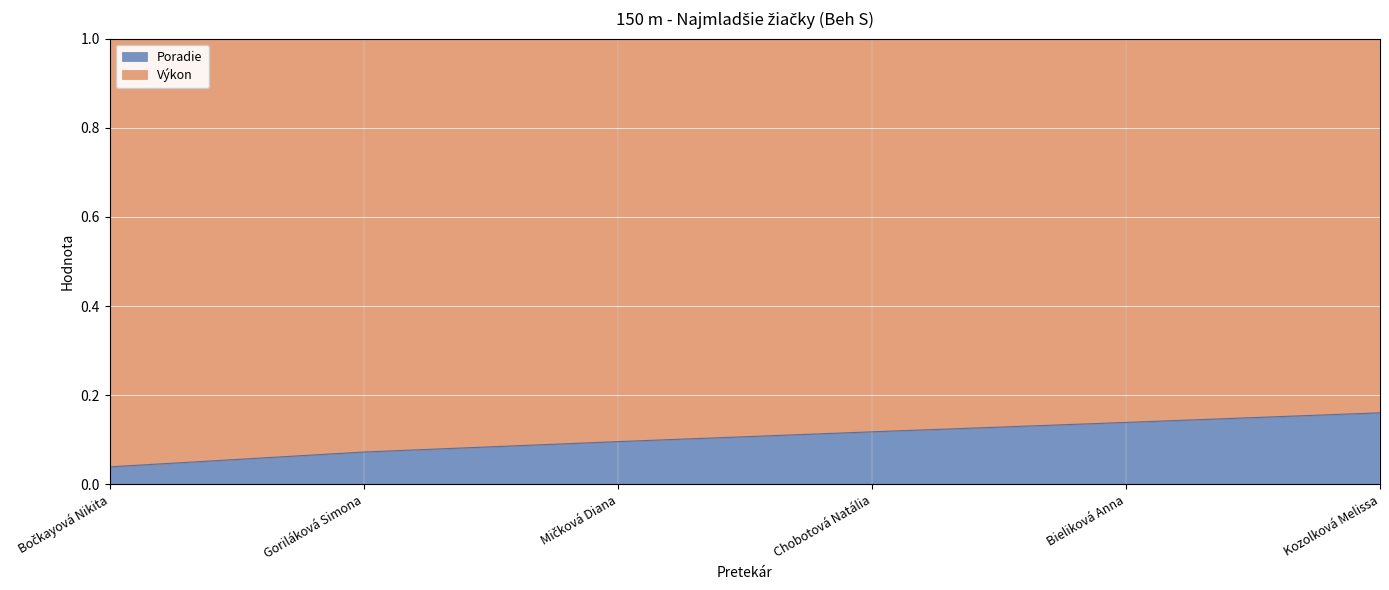

List the labels in order of value, smallest first.

Bočkayová Nikita, Goriláková Simona, Mičková Diana, Chobotová Natália, Bieliková Anna, Kozolková Melissa